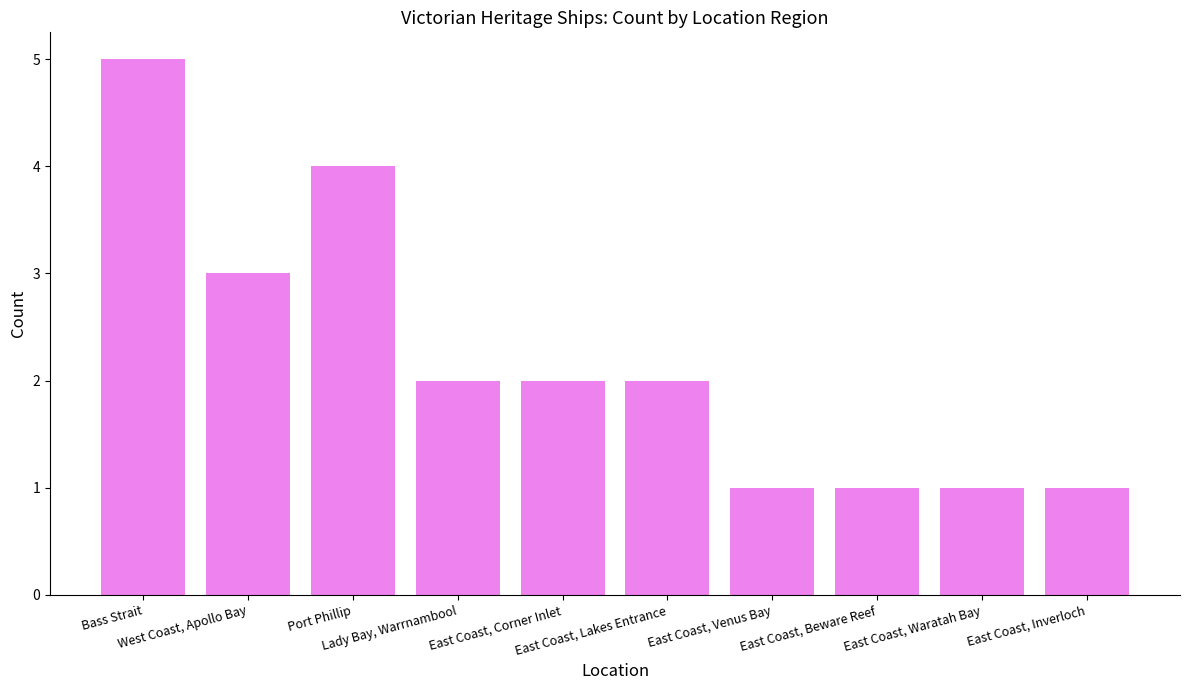

What position from the right is Lady Bay, Warrnambool?

7